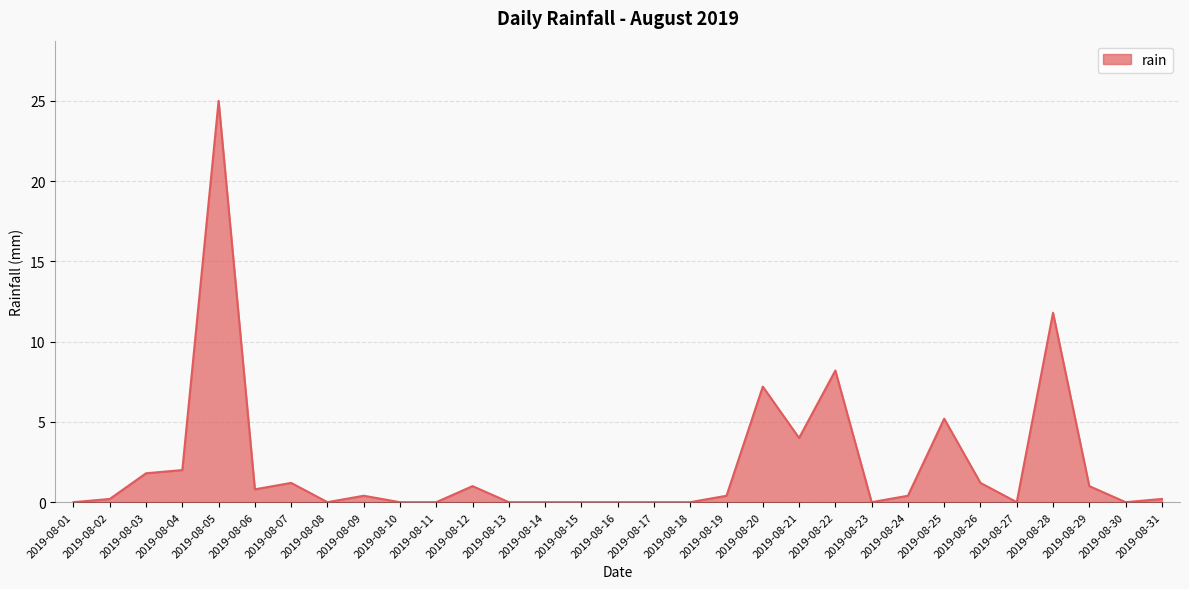

Between 2019-08-31 and 2019-08-20, which is larger?

2019-08-20